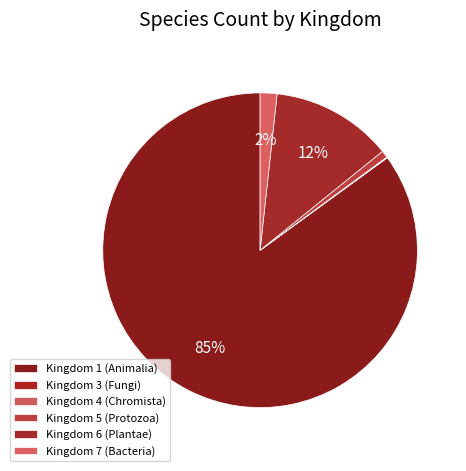

Which slice is the smallest?

3